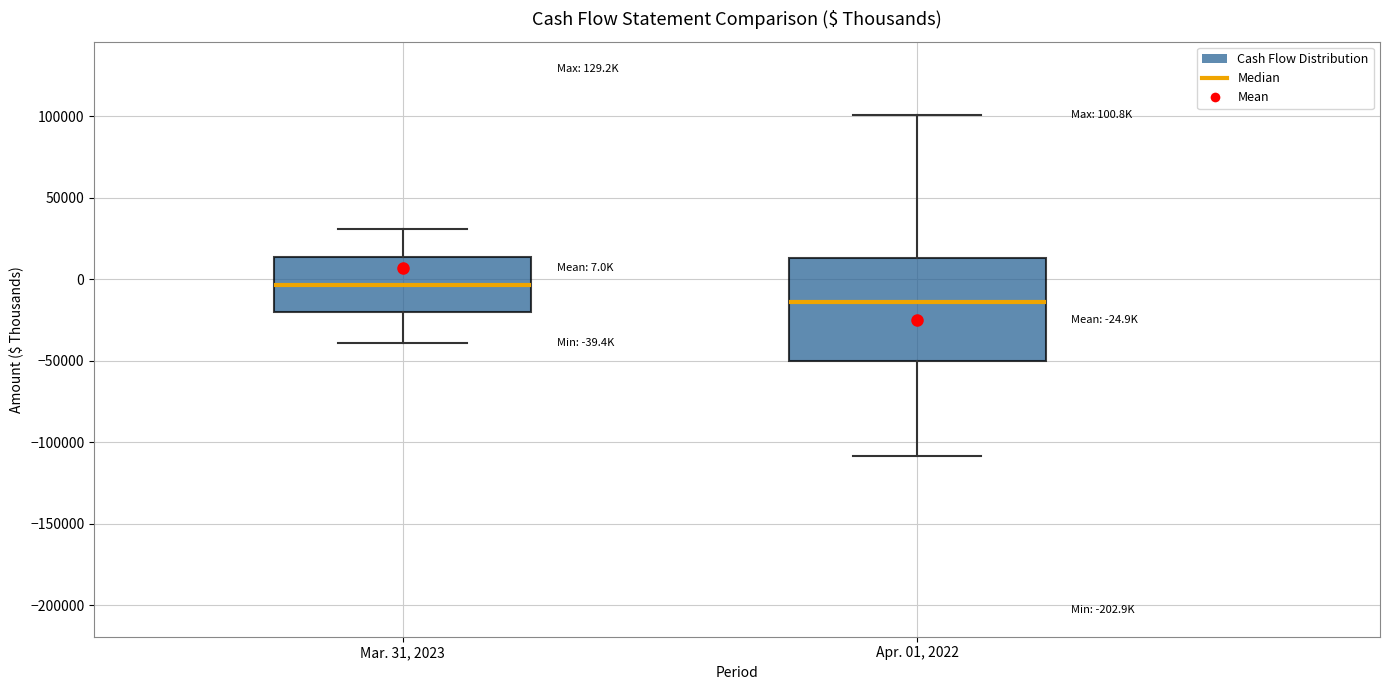

Which box is the tallest, from its lower edge to its upper edge?

Apr. 01, 2022